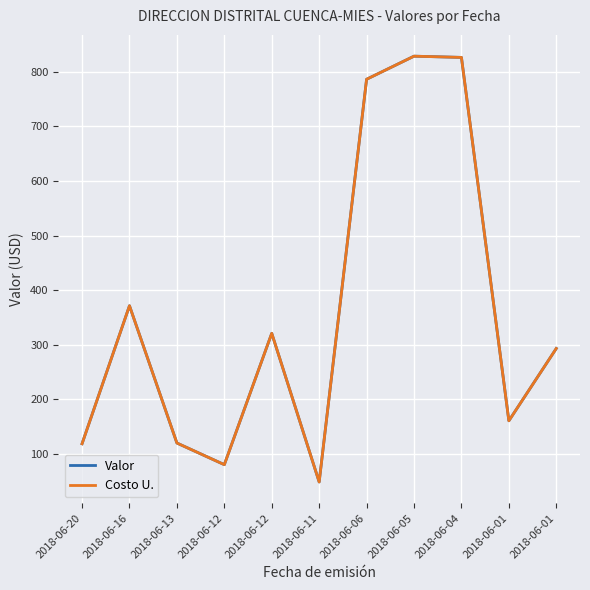

Rank the categories by Valor value from lowest to highest.

2018-06-11, 2018-06-12, 2018-06-20, 2018-06-13, 2018-06-01, 2018-06-01, 2018-06-12, 2018-06-16, 2018-06-06, 2018-06-04, 2018-06-05